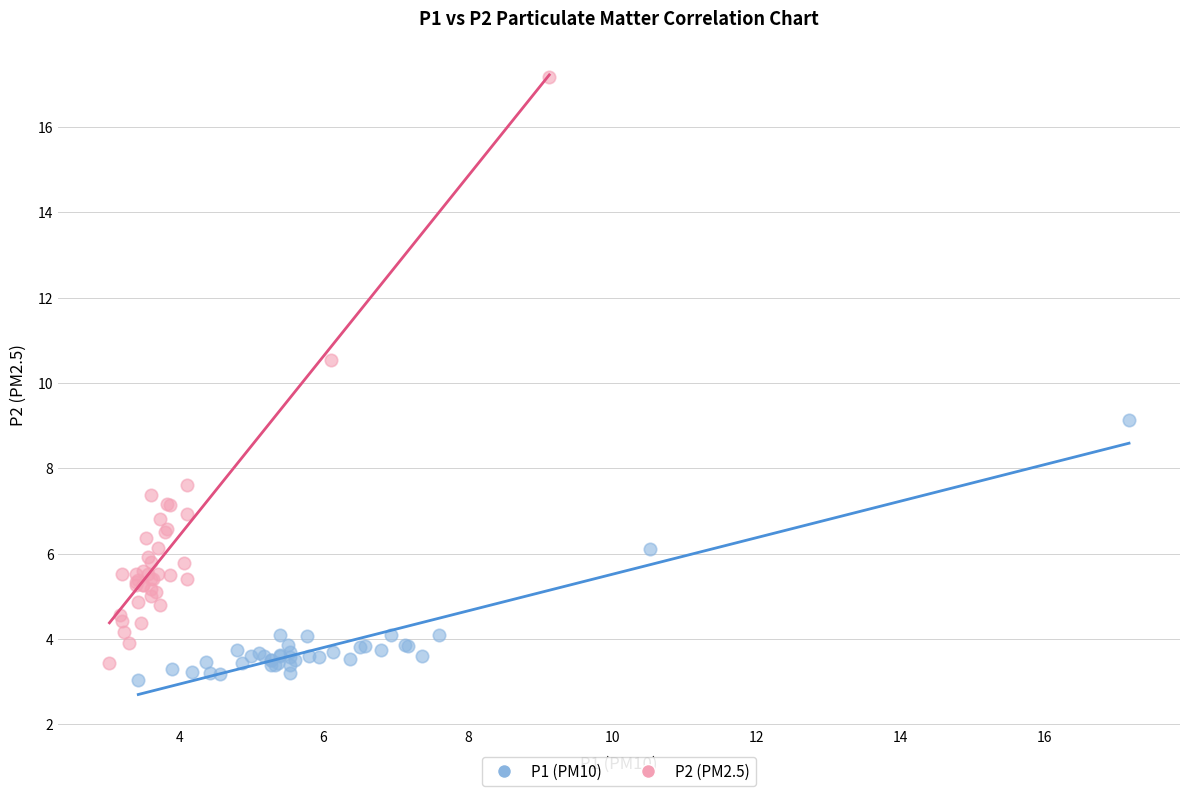

Which series has the widest spread of Y values?

P2 (PM2.5)